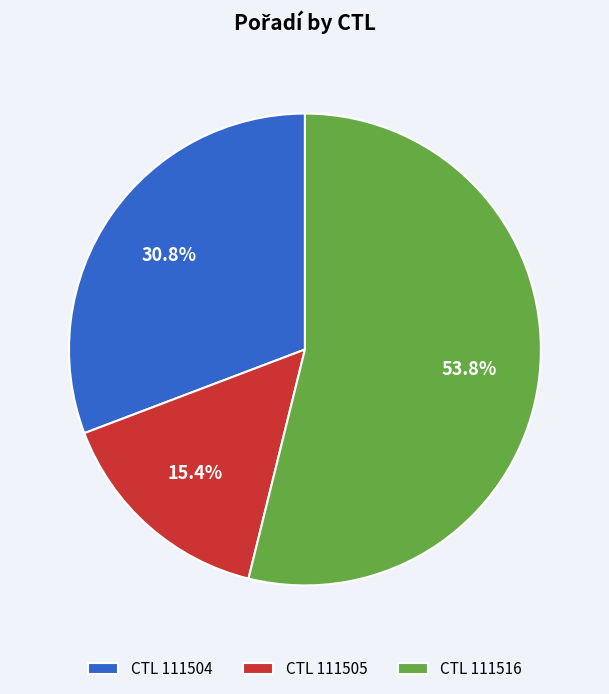

Between CTL 111504 and CTL 111516, which is larger?

CTL 111516